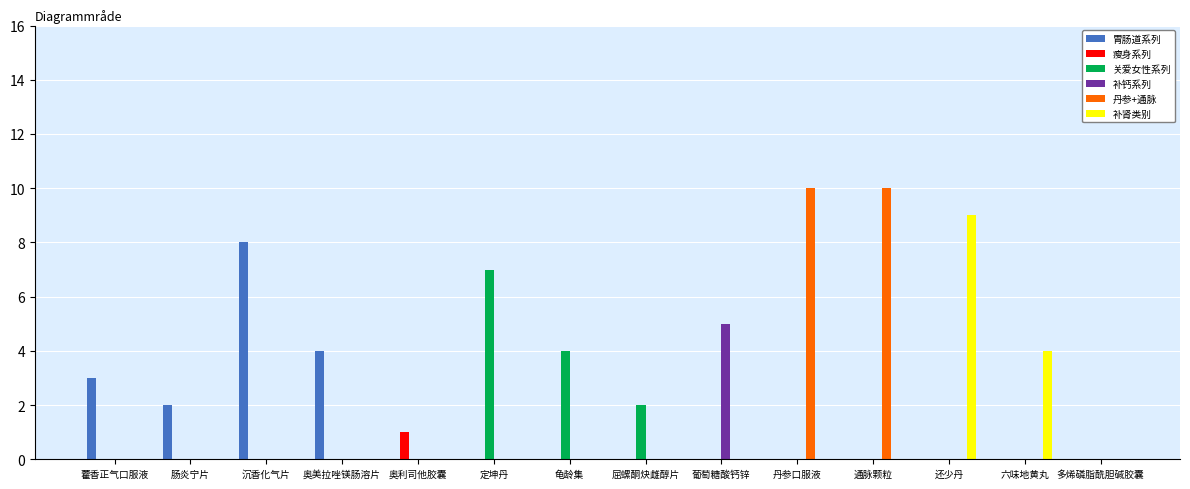

Reading left to right, what are all the values shown in this chart?

胃肠道系列: 藿香正气口服液=3	肠炎宁片=2	沉香化气片=8	奥美拉唑镁肠溶片=4	奥利司他胶囊=0	定坤丹=0	龟龄集=0	屈螺酮炔雌醇片=0	葡萄糖酸钙锌=0	丹参口服液=0	通脉颗粒=0	还少丹=0	六味地黄丸=0	多烯磷脂酰胆碱胶囊=0
瘦身系列: 藿香正气口服液=0	肠炎宁片=0	沉香化气片=0	奥美拉唑镁肠溶片=0	奥利司他胶囊=1	定坤丹=0	龟龄集=0	屈螺酮炔雌醇片=0	葡萄糖酸钙锌=0	丹参口服液=0	通脉颗粒=0	还少丹=0	六味地黄丸=0	多烯磷脂酰胆碱胶囊=0
关爱女性系列: 藿香正气口服液=0	肠炎宁片=0	沉香化气片=0	奥美拉唑镁肠溶片=0	奥利司他胶囊=0	定坤丹=7	龟龄集=4	屈螺酮炔雌醇片=2	葡萄糖酸钙锌=0	丹参口服液=0	通脉颗粒=0	还少丹=0	六味地黄丸=0	多烯磷脂酰胆碱胶囊=0
补钙系列: 藿香正气口服液=0	肠炎宁片=0	沉香化气片=0	奥美拉唑镁肠溶片=0	奥利司他胶囊=0	定坤丹=0	龟龄集=0	屈螺酮炔雌醇片=0	葡萄糖酸钙锌=5	丹参口服液=0	通脉颗粒=0	还少丹=0	六味地黄丸=0	多烯磷脂酰胆碱胶囊=0
丹参+通脉: 藿香正气口服液=0	肠炎宁片=0	沉香化气片=0	奥美拉唑镁肠溶片=0	奥利司他胶囊=0	定坤丹=0	龟龄集=0	屈螺酮炔雌醇片=0	葡萄糖酸钙锌=0	丹参口服液=10	通脉颗粒=10	还少丹=0	六味地黄丸=0	多烯磷脂酰胆碱胶囊=0
补肾类别: 藿香正气口服液=0	肠炎宁片=0	沉香化气片=0	奥美拉唑镁肠溶片=0	奥利司他胶囊=0	定坤丹=0	龟龄集=0	屈螺酮炔雌醇片=0	葡萄糖酸钙锌=0	丹参口服液=0	通脉颗粒=0	还少丹=9	六味地黄丸=4	多烯磷脂酰胆碱胶囊=0